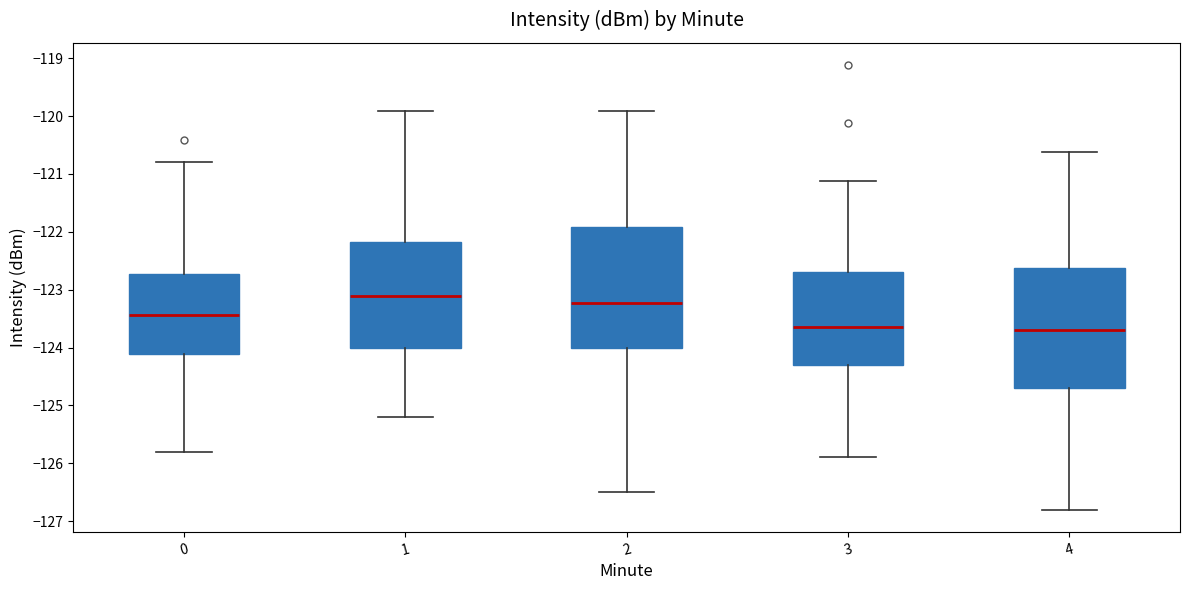

Reading left to right, transcribe this box plot: for each box, give where its median line is, the range the box spans, and where its two whiskers end, as read against the y-axis. The values are not printed on the chart, so give them approximately, as read against the axis.

0: median -123.4, box -124.1 to -122.7, whiskers -125.8 to -120.8
1: median -123.1, box -124.0 to -122.2, whiskers -125.2 to -119.9
2: median -123.2, box -124.0 to -121.9, whiskers -126.5 to -119.9
3: median -123.7, box -124.3 to -122.7, whiskers -125.9 to -121.1
4: median -123.7, box -124.7 to -122.6, whiskers -126.8 to -120.6